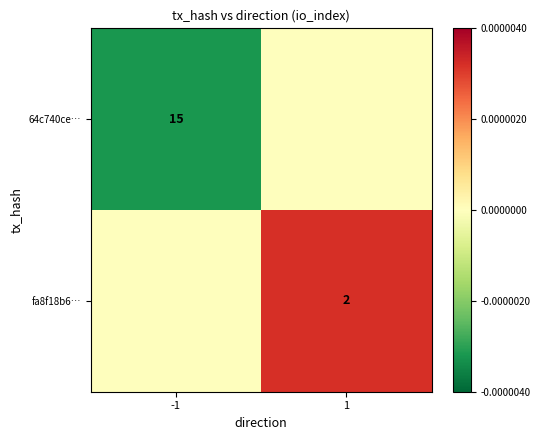

The 64c740ce… series shows 4 at -1. True or false?

False